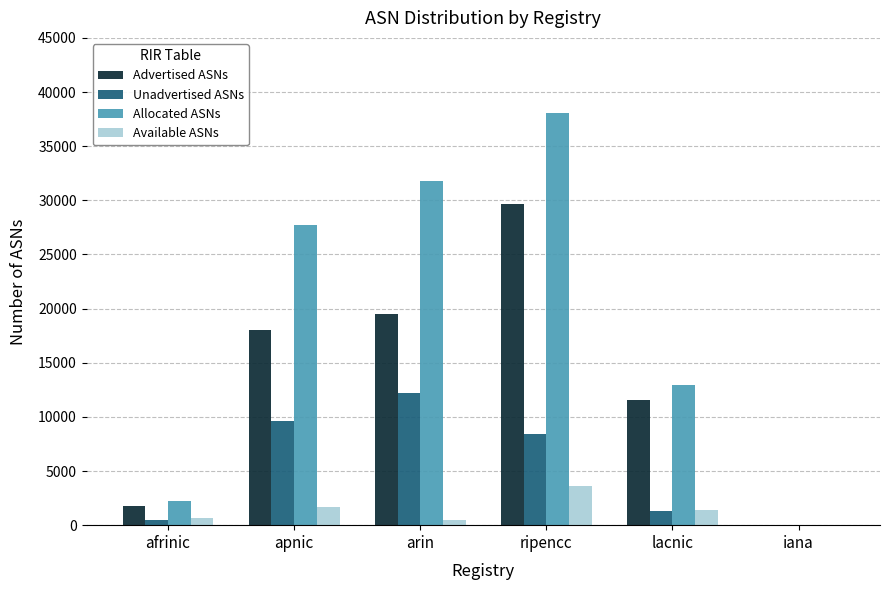

Reading left to right, transcribe all the data shown in this chart.

Advertised ASNs: afrinic=1748	apnic=18043	arin=19511	ripencc=29697	lacnic=11596	iana=0
Unadvertised ASNs: afrinic=512	apnic=9654	arin=12243	ripencc=8409	lacnic=1306	iana=0
Allocated ASNs: afrinic=2260	apnic=27697	arin=31754	ripencc=38106	lacnic=12902	iana=0
Available ASNs: afrinic=707	apnic=1636	arin=465	ripencc=3591	lacnic=1411	iana=0